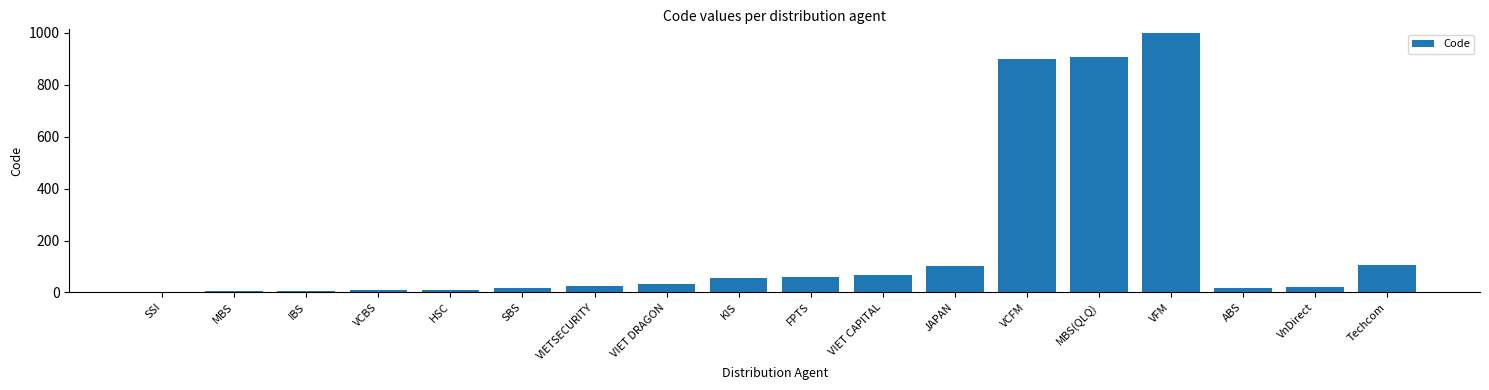

What is the maximum value shown in the chart?

999